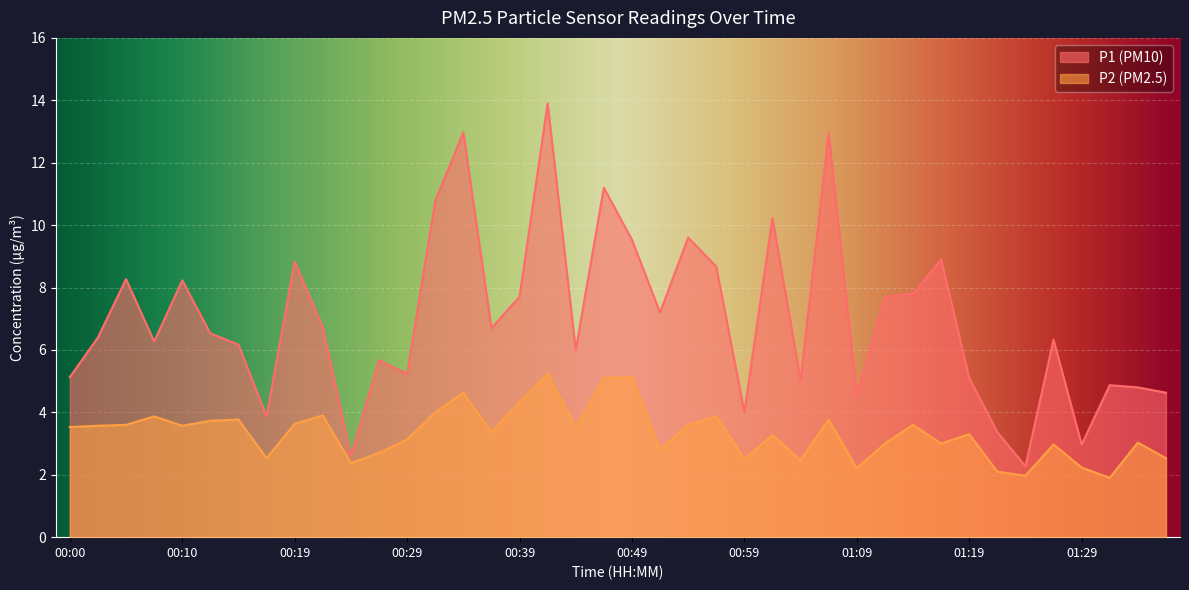

Which has a higher value, 01:24 or 00:05?

00:05